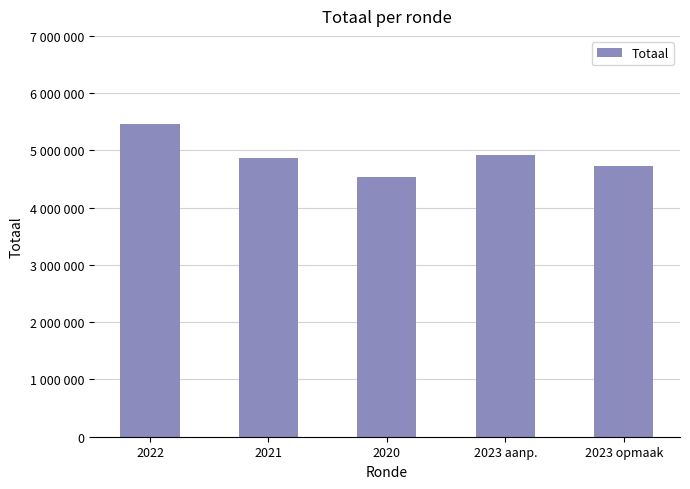

Reading left to right, extract all data points from this chart.

5468872	4865501	4542475	4927560	4723421